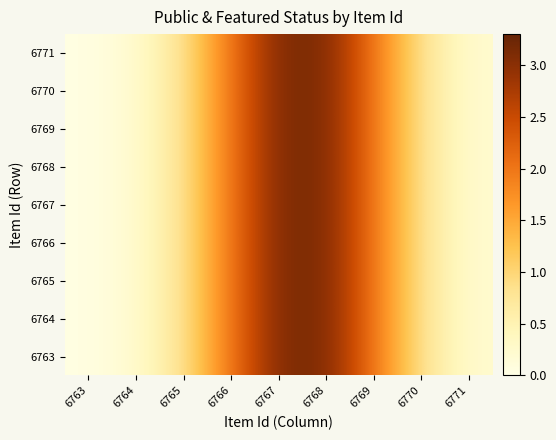

Reading left to right, what are all the values shown in this chart?

6763: 6763=0.0	6764=0.2	6765=0.8	6766=2.0	6767=3.1	6768=3.1	6769=2.0	6770=0.8	6771=0.2
6764: 6763=0.0	6764=0.2	6765=0.8	6766=2.0	6767=3.1	6768=3.1	6769=2.0	6770=0.8	6771=0.2
6765: 6763=0.0	6764=0.2	6765=0.8	6766=2.0	6767=3.1	6768=3.1	6769=2.0	6770=0.8	6771=0.2
6766: 6763=0.0	6764=0.2	6765=0.8	6766=2.0	6767=3.1	6768=3.1	6769=2.0	6770=0.8	6771=0.2
6767: 6763=0.0	6764=0.2	6765=0.8	6766=2.0	6767=3.1	6768=3.1	6769=2.0	6770=0.8	6771=0.2
6768: 6763=0.0	6764=0.2	6765=0.8	6766=2.0	6767=3.1	6768=3.1	6769=2.0	6770=0.8	6771=0.2
6769: 6763=0.0	6764=0.2	6765=0.8	6766=2.0	6767=3.1	6768=3.1	6769=2.0	6770=0.8	6771=0.2
6770: 6763=0.0	6764=0.2	6765=0.8	6766=2.0	6767=3.1	6768=3.1	6769=2.0	6770=0.8	6771=0.2
6771: 6763=0.0	6764=0.2	6765=0.8	6766=2.0	6767=3.1	6768=3.1	6769=2.0	6770=0.8	6771=0.2